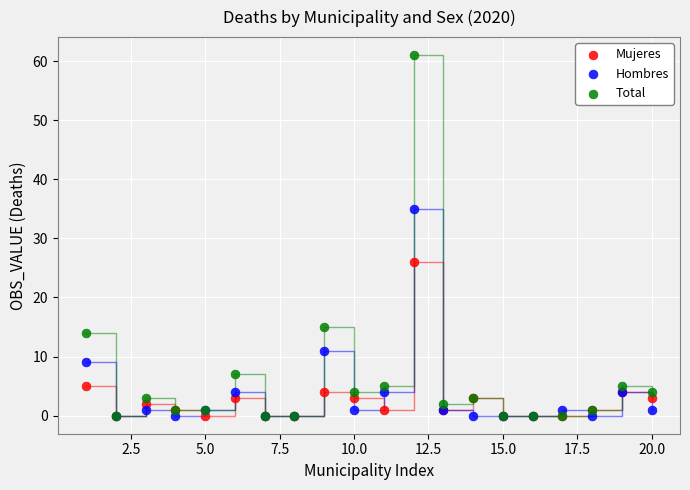

Across all series, what Y value is closest to 30?

26